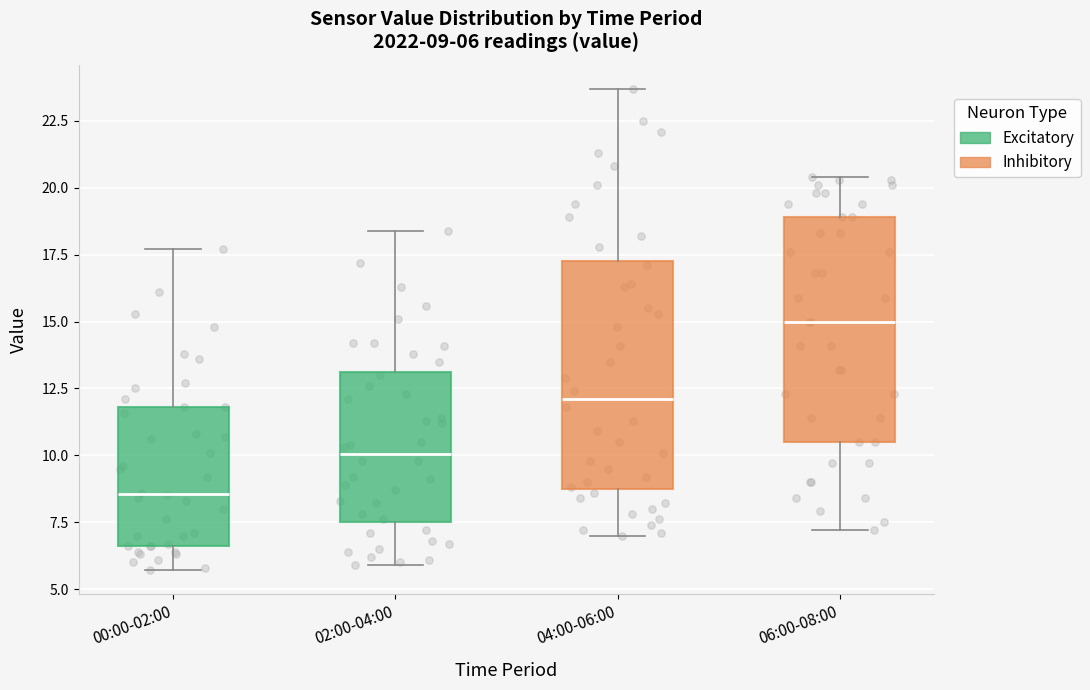

Which box's median line is the highest?

06:00-08:00